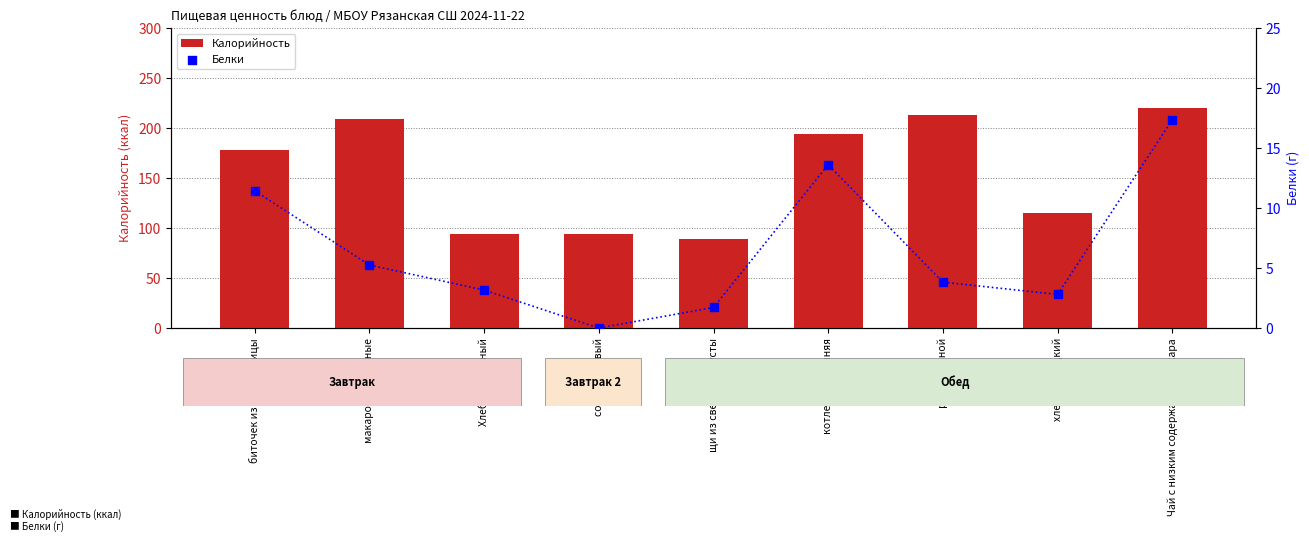

What is the total value across all series at рис отварной?

216.7